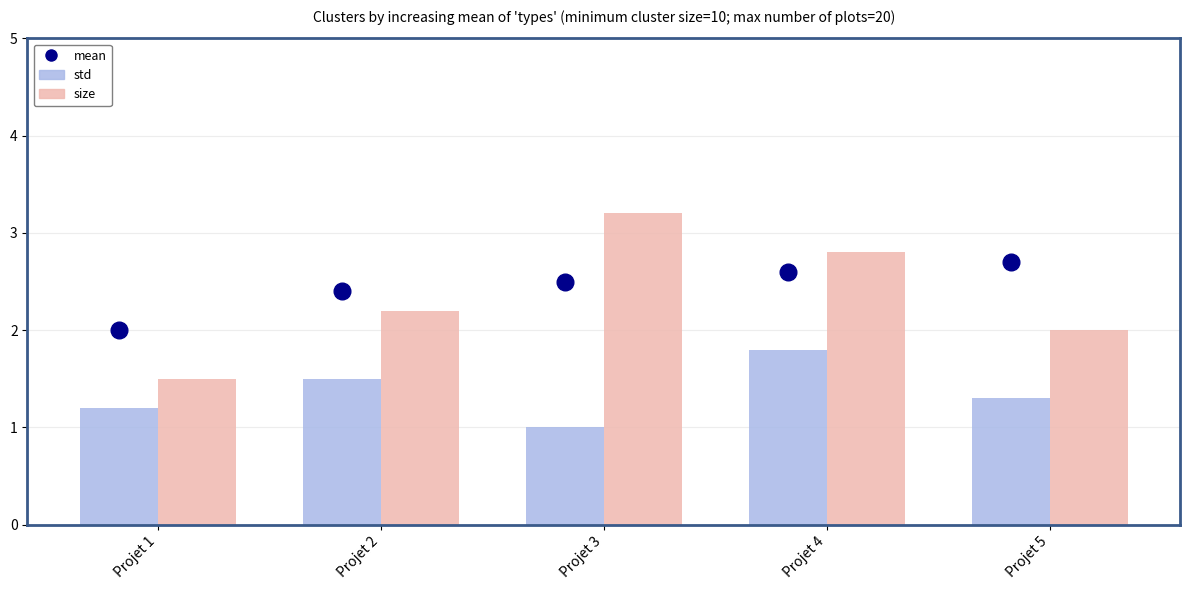

Reading right to left, list all the values displayed in this chart.

std: Projet 5=1.3	Projet 4=1.8	Projet 3=1.0	Projet 2=1.5	Projet 1=1.2
size: Projet 5=2.0	Projet 4=2.8	Projet 3=3.2	Projet 2=2.2	Projet 1=1.5